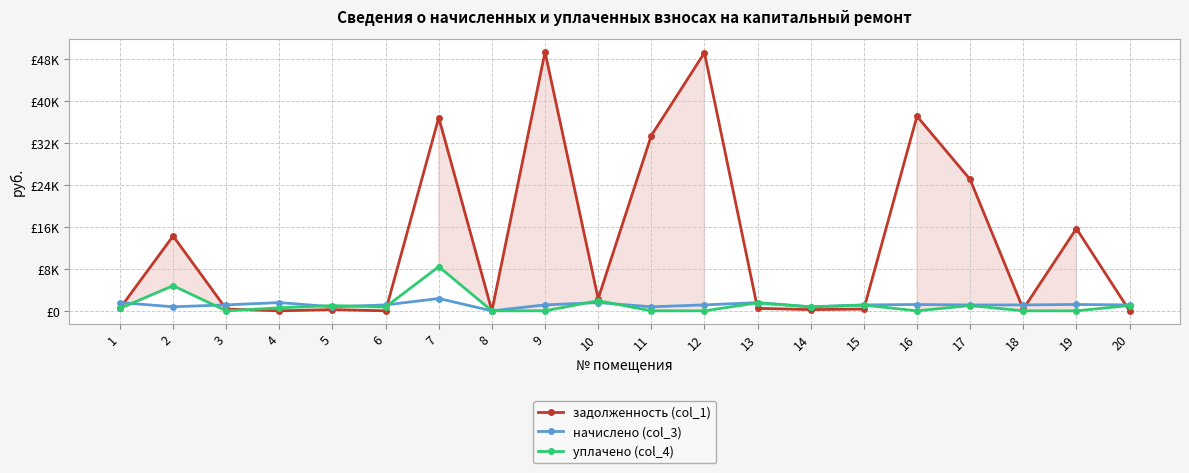

True or false: уплачено (col_4) and задолженность (col_1) intersect in this chart.

True